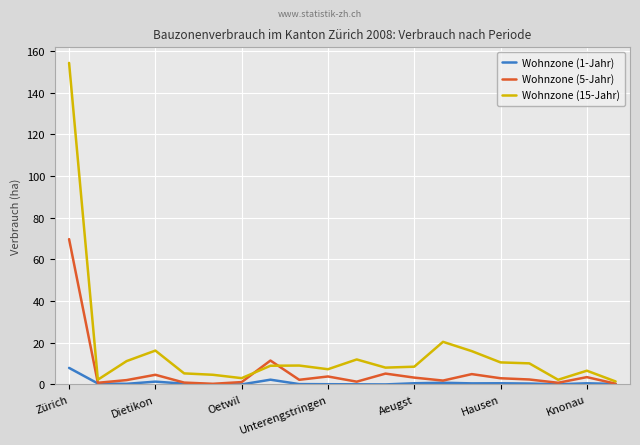

Does the chart display data point markers on the line(s)?

No